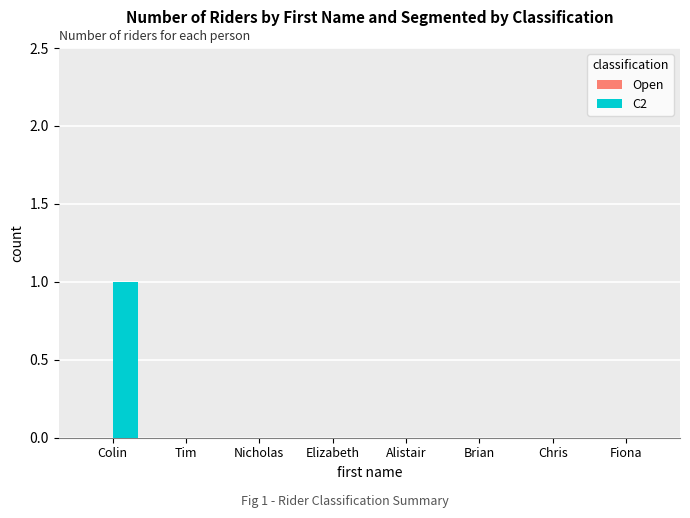

Which label corresponds to the largest value in the chart?

Colin